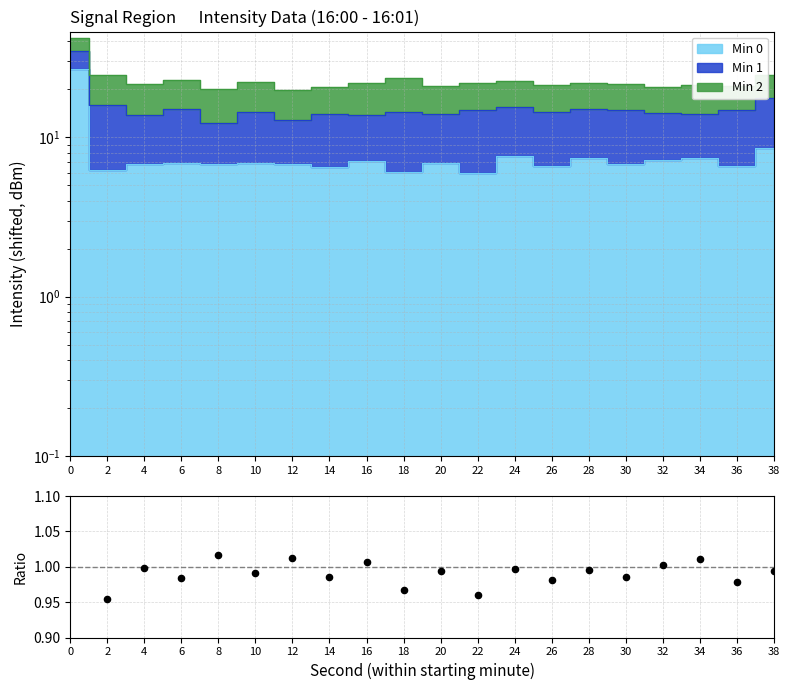

Approximately how many times larger is the value at 24 compared to 8?

1.0